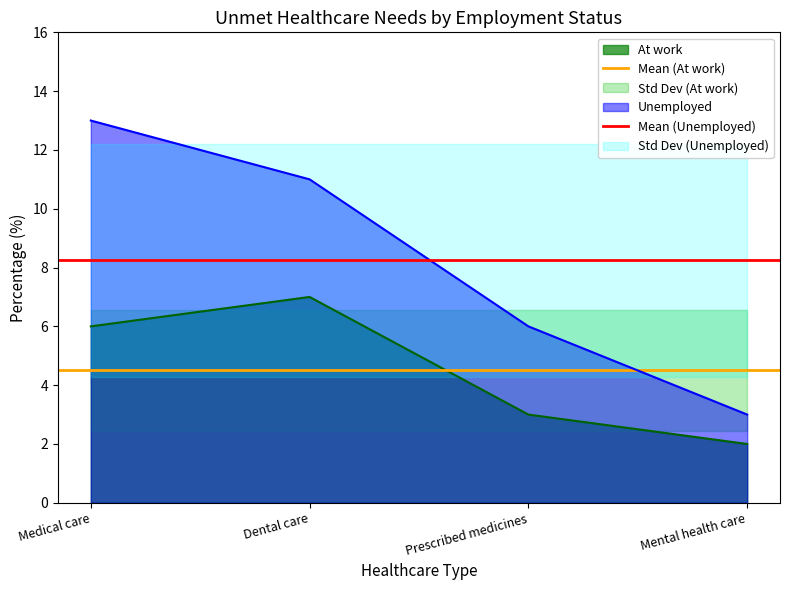

The value of Mean (At work) at Dental care is 1.5. True or false?

False